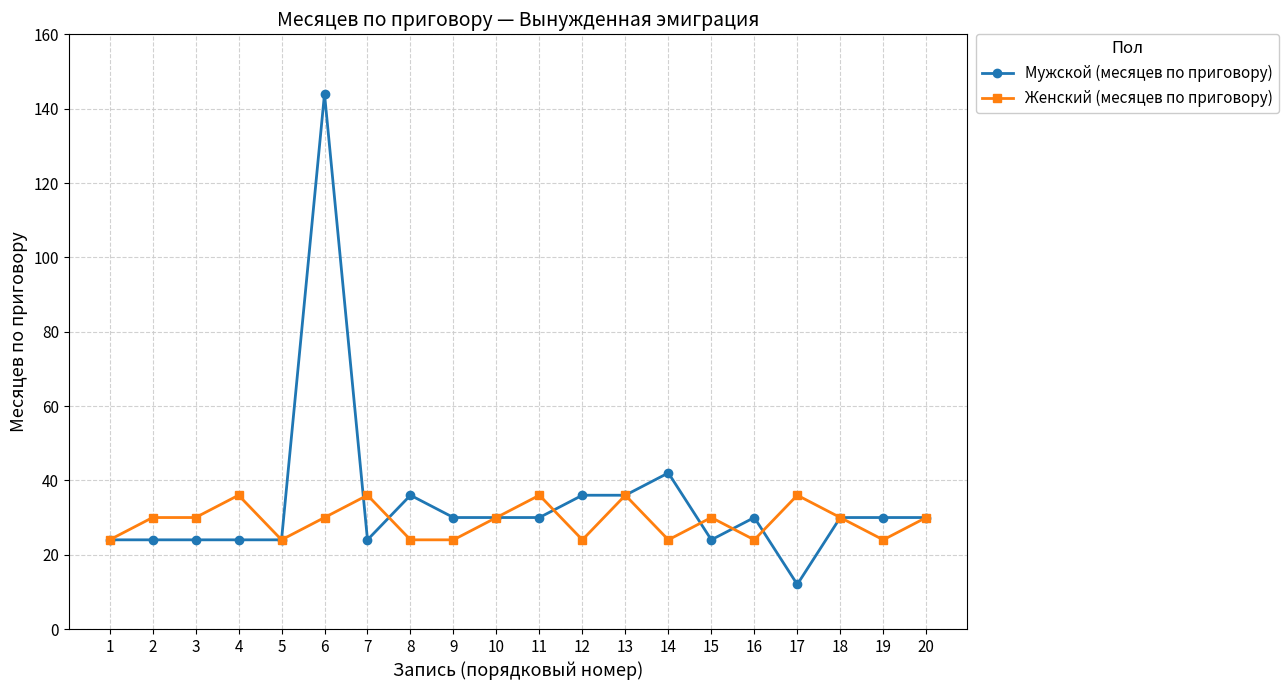

Reading left to right, extract all data points from this chart.

Мужской (месяцев по приговору): 24	24	24	24	24	144	24	36	30	30	30	36	36	42	24	30	12	30	30	30
Женский (месяцев по приговору): 24	30	30	36	24	30	36	24	24	30	36	24	36	24	30	24	36	30	24	30